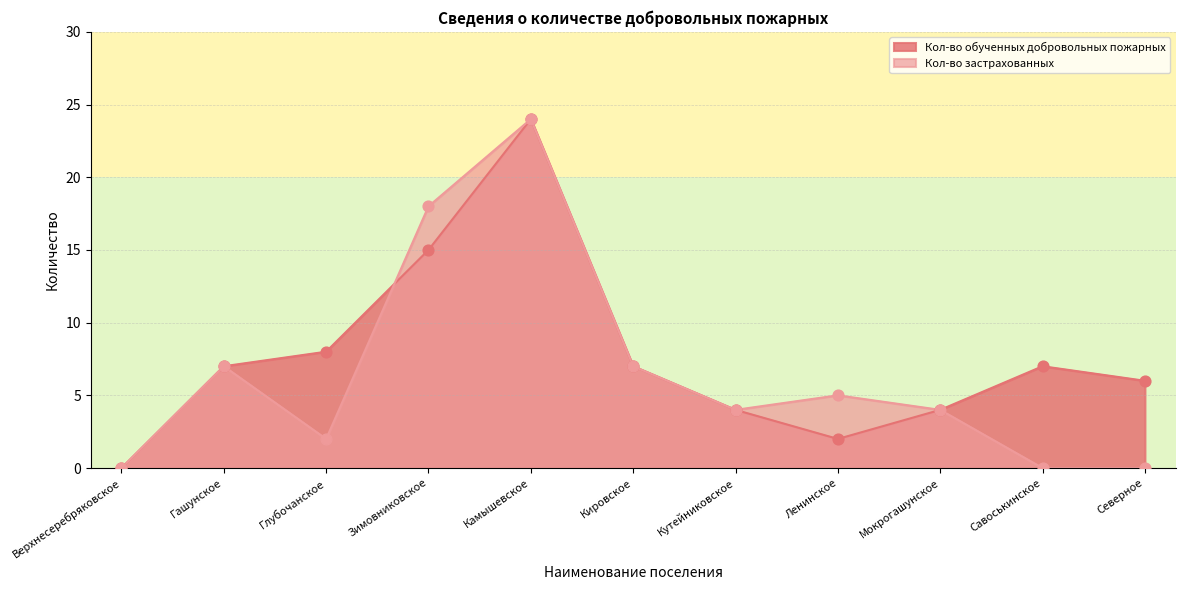

Is the value of Кол-во застрахованных at Кутейниковское greater than the value of Кол-во обученных добровольных пожарных at Мокрогашунское?

No